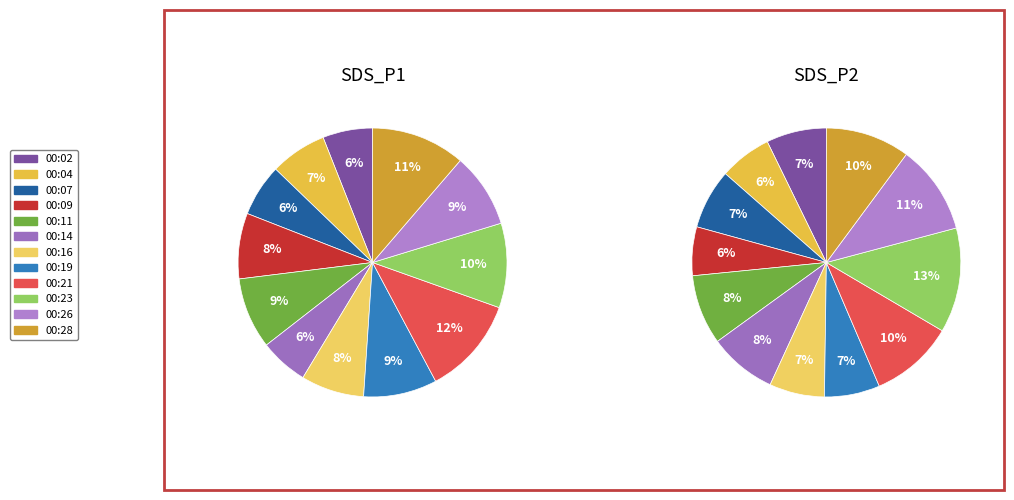

To the nearest percent, what is the combined percentage of 00:23 and 00:07?

19%